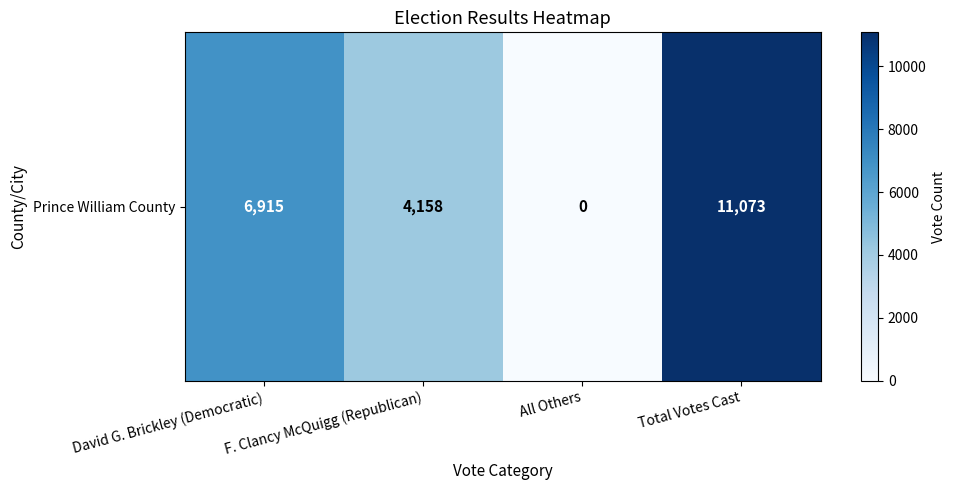

What is the maximum value shown in the chart?

11073